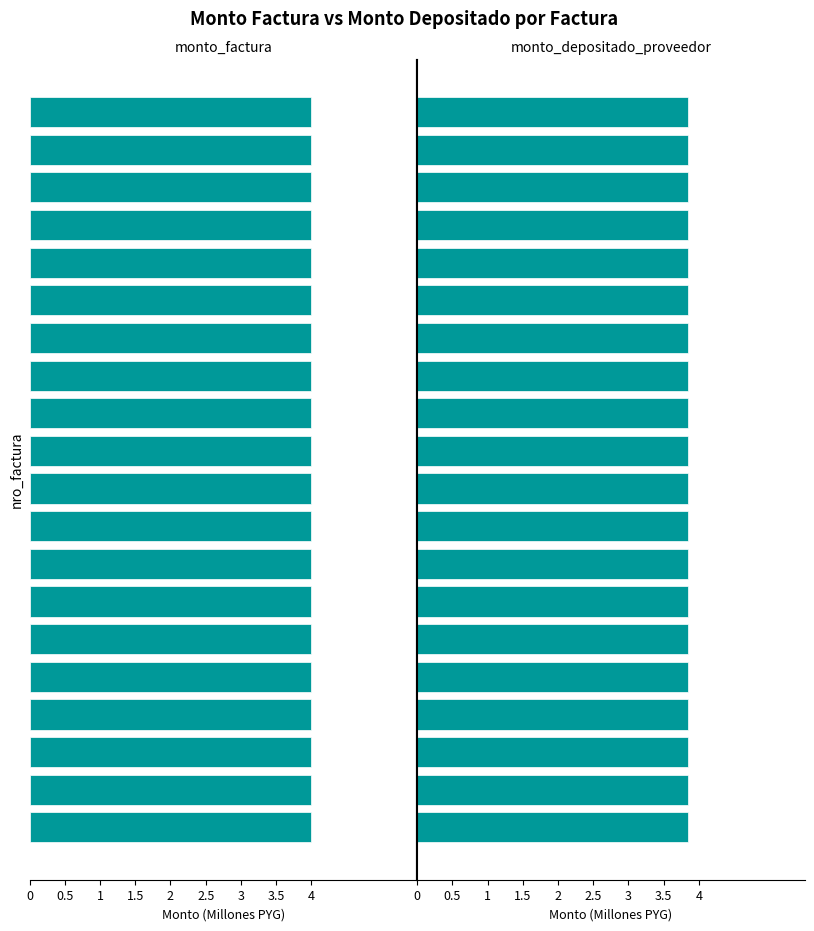

Which series has the largest total across all categories?

monto_factura